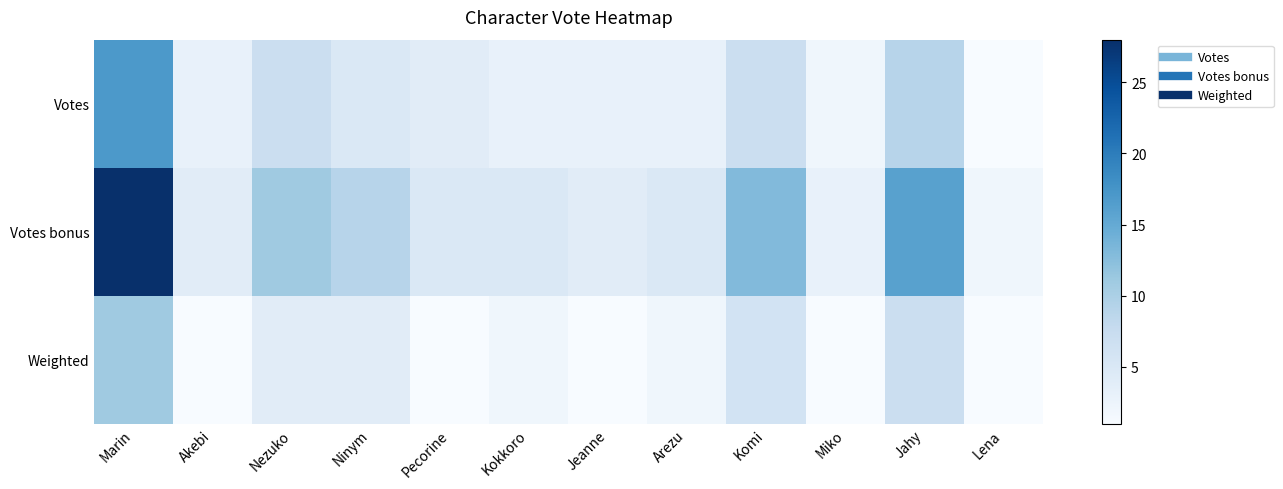

At Marin, list the series in order from smallest to largest.

Weighted, Votes, Votes bonus